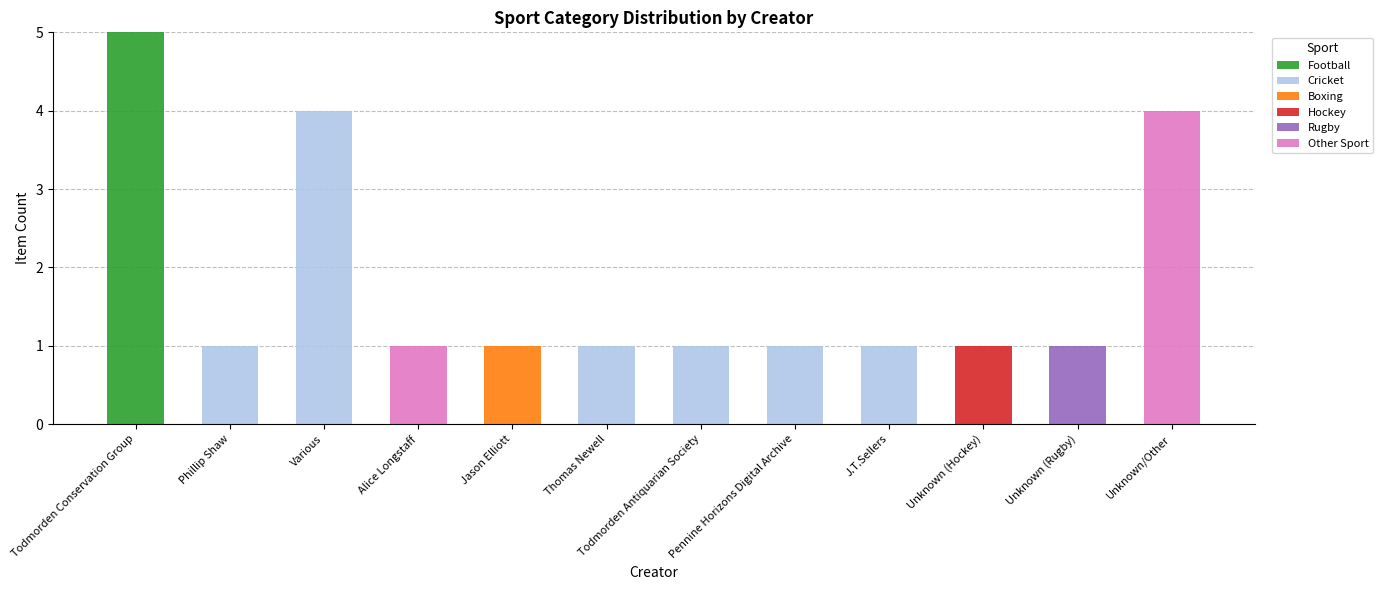

At which category is the sum across all series the highest?

Todmorden Conservation Group